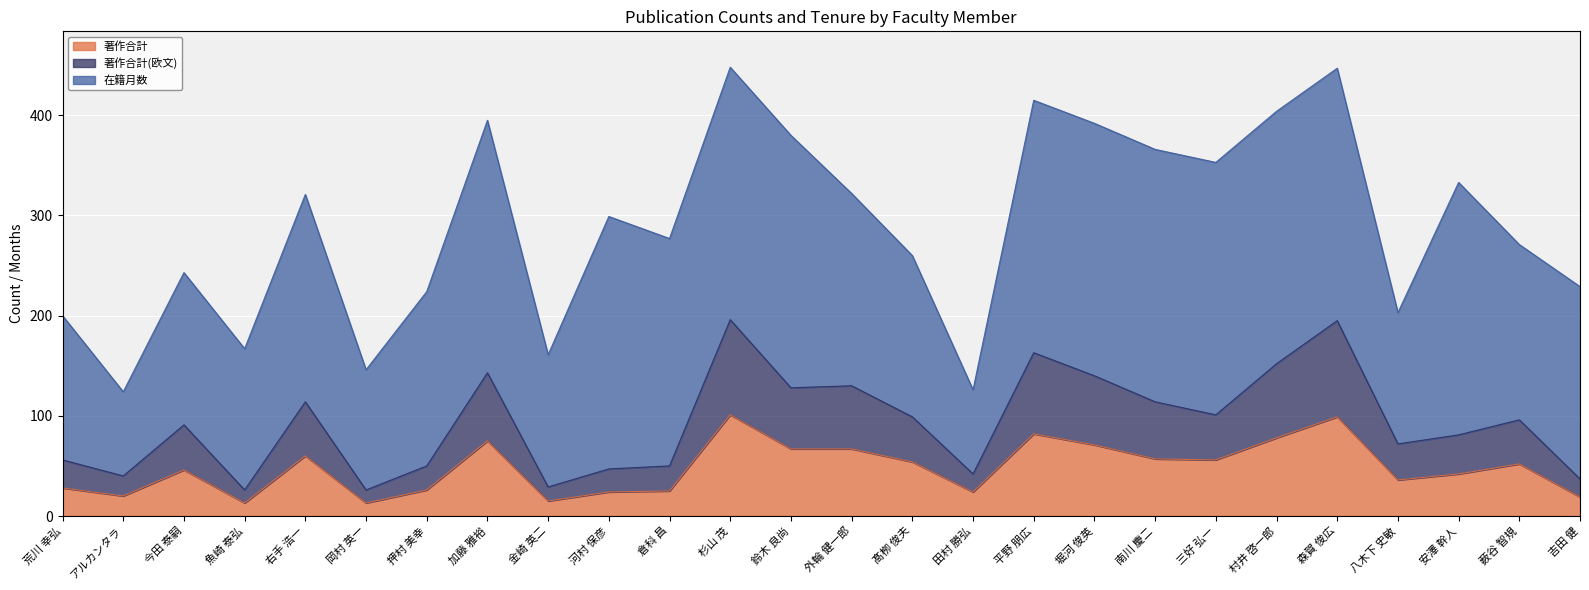

Does the chart display data point markers on the line(s)?

No